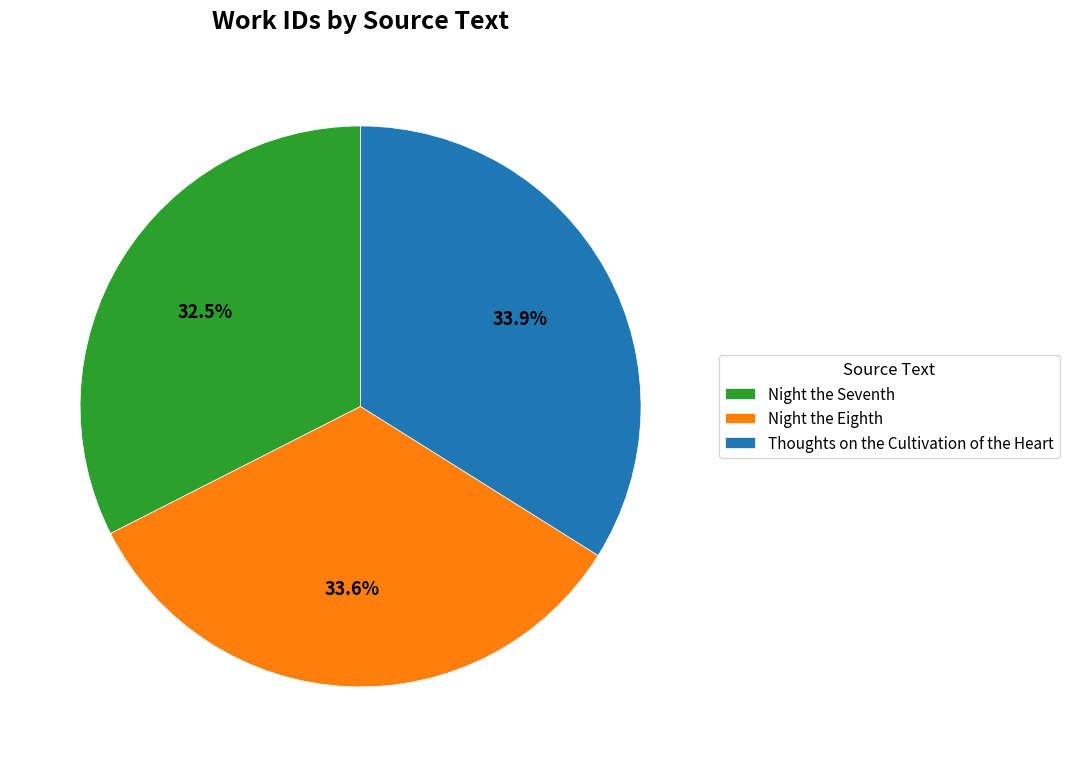

Is there any slice that represents more than half of the pie?

No